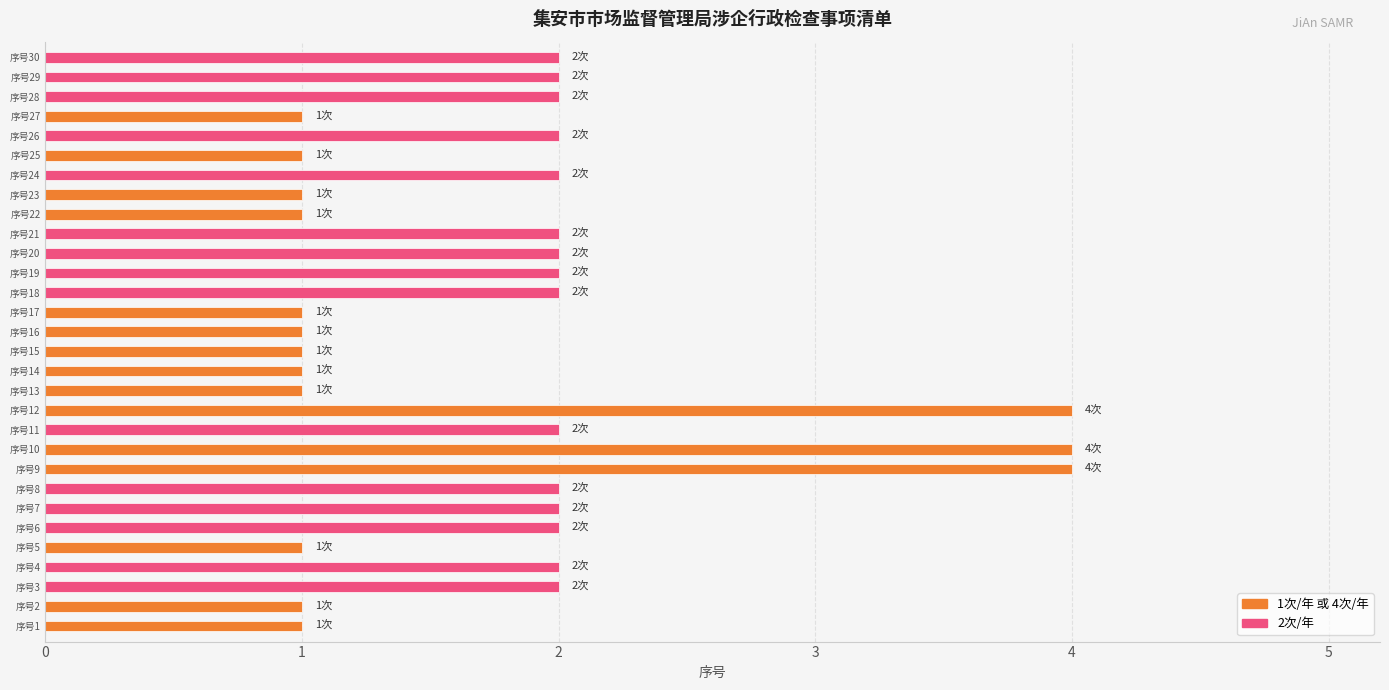

What is the difference between the maximum and minimum values?

3